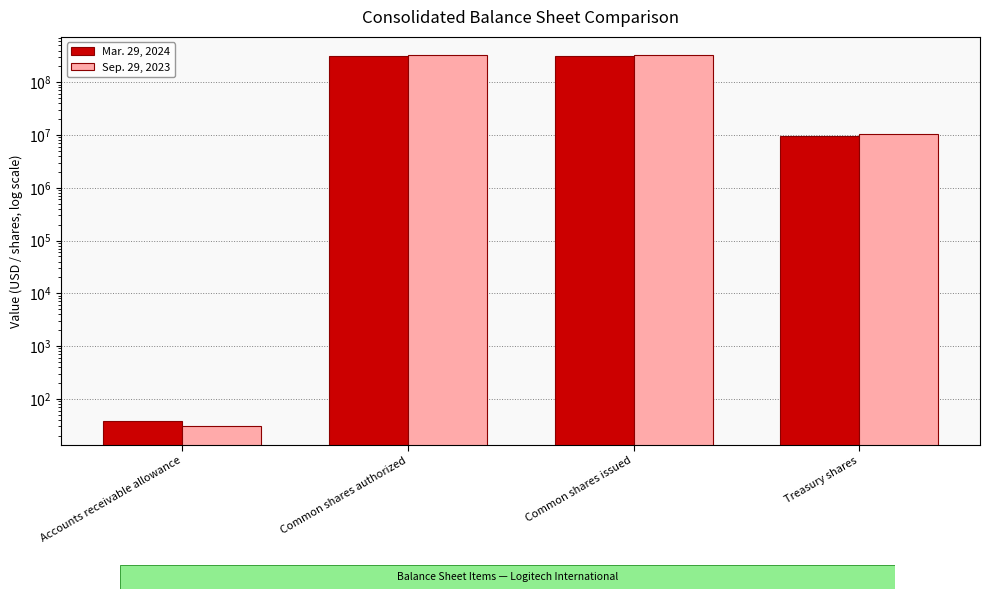

What is the sum of all Sep. 29, 2023 values?

655428334